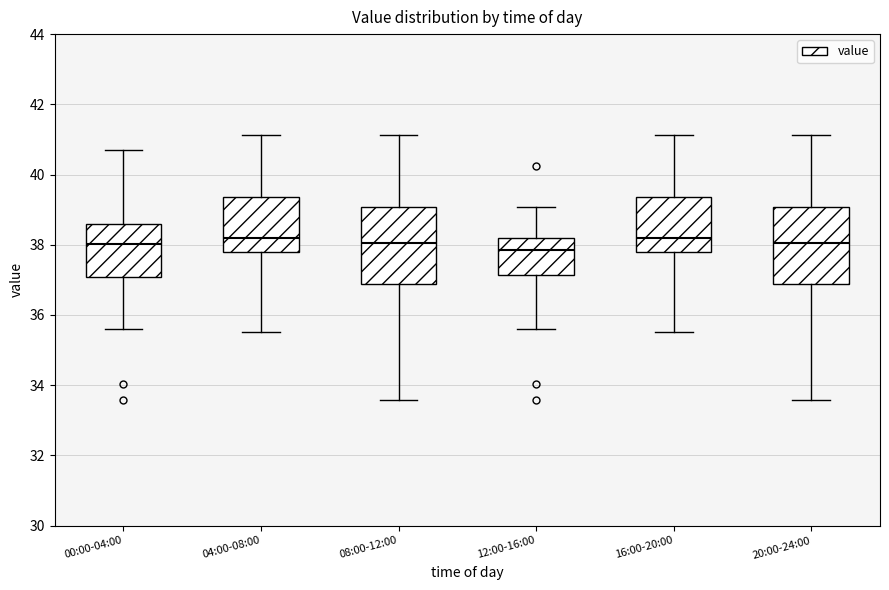

Reading left to right, transcribe this box plot: for each box, give where its median line is, the range the box spans, and where its two whiskers end, as read against the y-axis. The values are not printed on the chart, so give them approximately, as read against the axis.

00:00-04:00: median 38.0, box 37.0 to 38.6, whiskers 35.6 to 40.8
04:00-08:00: median 38.2, box 37.8 to 39.4, whiskers 35.6 to 41.2
08:00-12:00: median 38.0, box 36.8 to 39.0, whiskers 33.6 to 41.2
12:00-16:00: median 37.8, box 37.2 to 38.2, whiskers 35.6 to 39.0
16:00-20:00: median 38.2, box 37.8 to 39.4, whiskers 35.6 to 41.2
20:00-24:00: median 38.0, box 36.8 to 39.0, whiskers 33.6 to 41.2